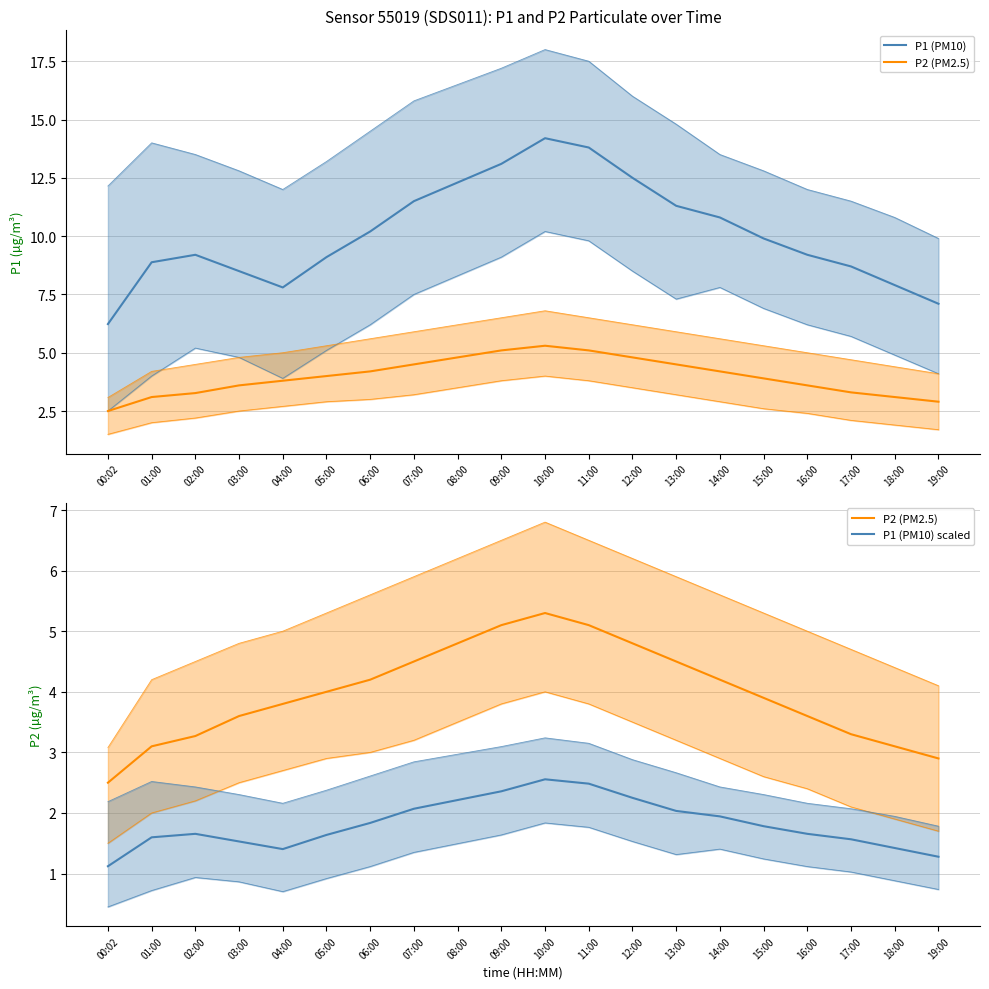

At which category is the sum across all series the highest?

10:00